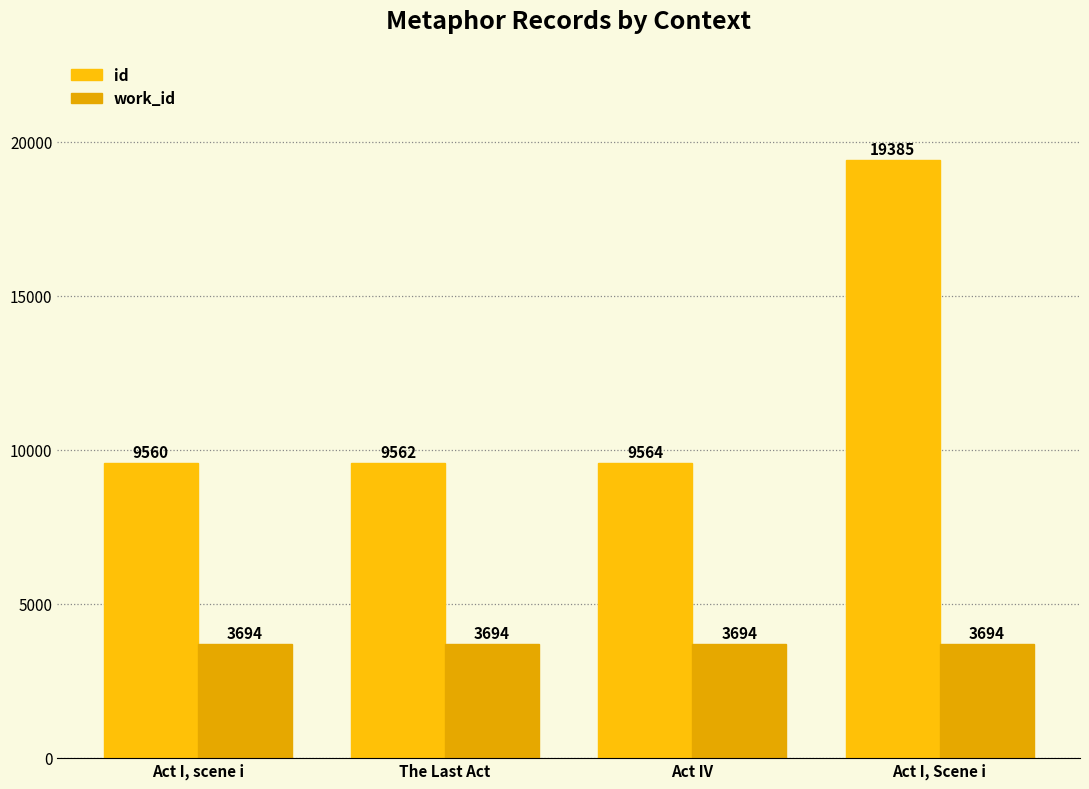

What is the total value across all series at Act I, scene i?

13254